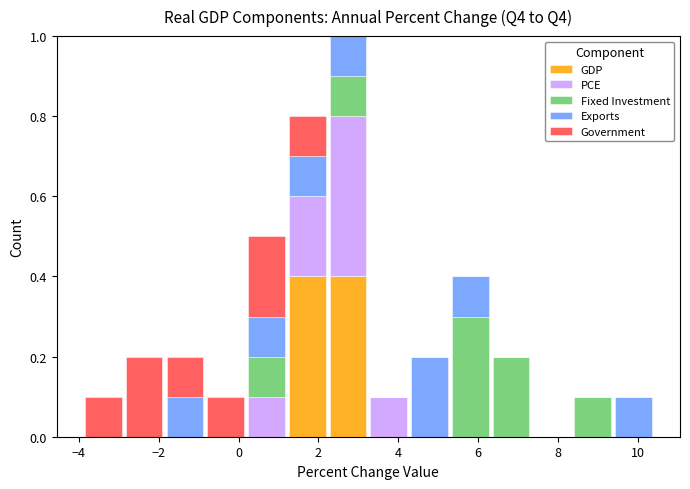

Reading left to right, transcribe this chart: for each stacked bar, give the range it covers on the x-axis and its total height. Neither the bar edges nor the heights are printed on the chart, so give them approximately, as read against the axes.

-3.8 to -2.8: 0.1
-2.8 to -1.8: 0.2
-1.8 to -0.8: 0.2
-0.8 to 0.2: 0.1
0.2 to 1.2: 0.5
1.2 to 2.2: 0.8
2.2 to 3.2: 1.0
3.2 to 4.2: 0.1
4.2 to 5.2: 0.2
5.2 to 6.4: 0.4
6.4 to 7.4: 0.2
7.4 to 8.4: 0
8.4 to 9.4: 0.1
9.4 to 10.4: 0.1